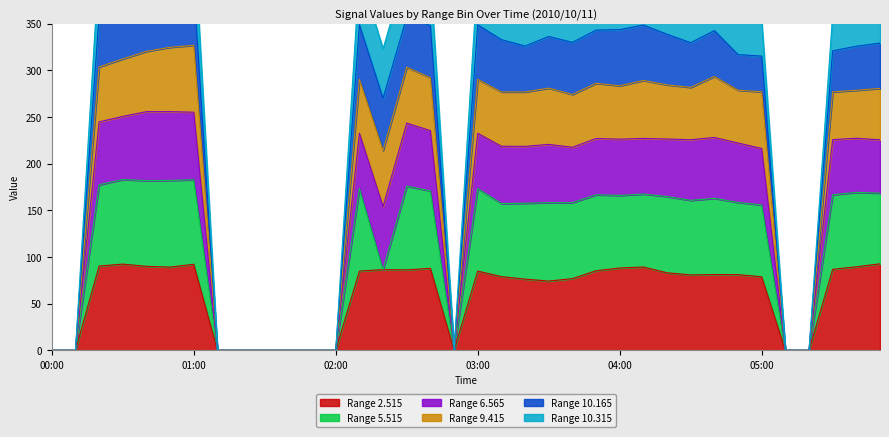

How many values in the   2.515 series exceed 81?

19